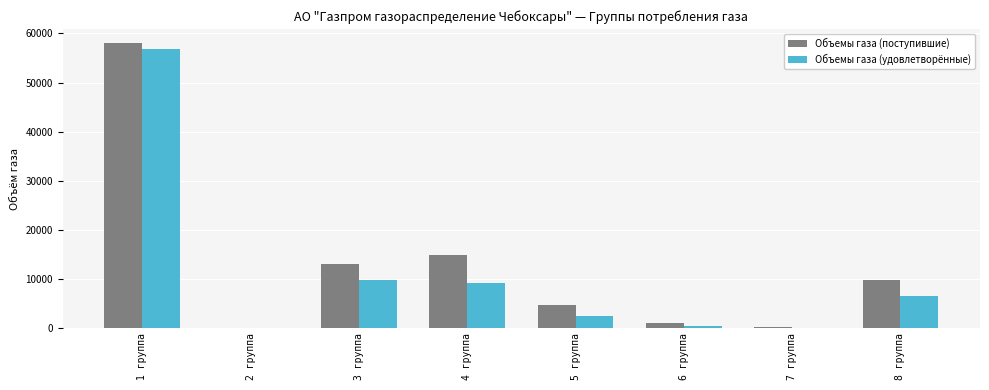

What is the difference between the Объемы газа (удовлетворённые) values at 6 группа and 4 группа?

8661.8